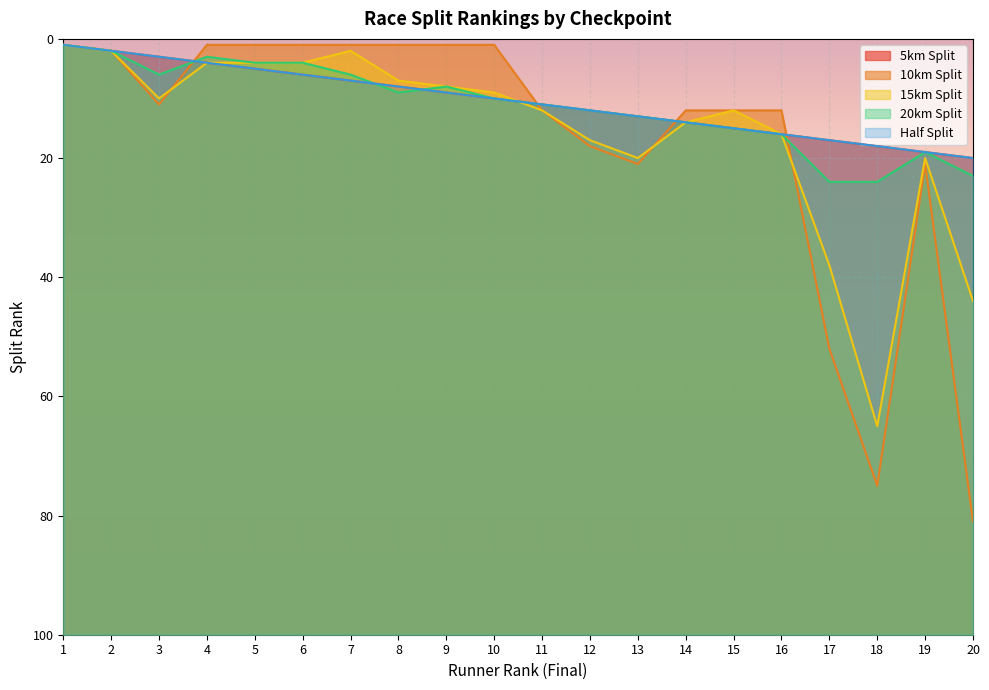

Which series has the largest total across all categories?

5km Split